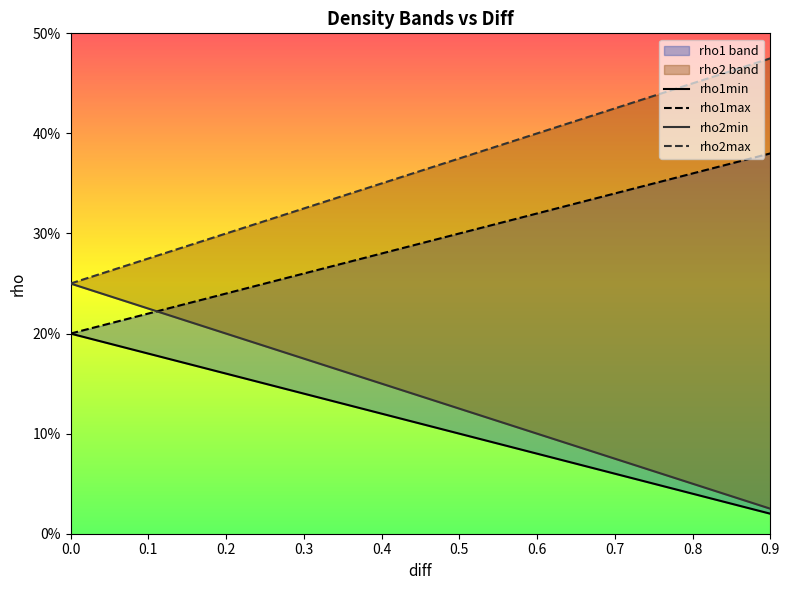

What is the approximate value of rho2min at 0.6?

0.1